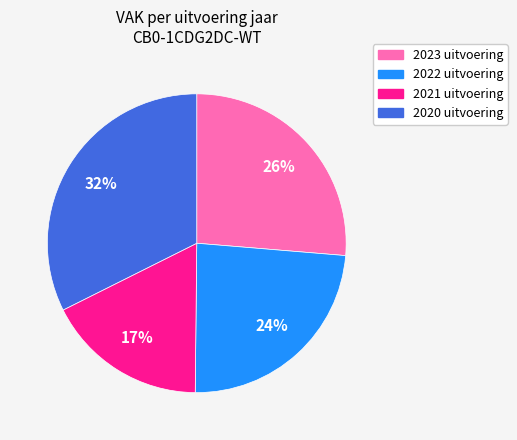

The 2020 uitvoering slice represents 32% of the pie. True or false?

True